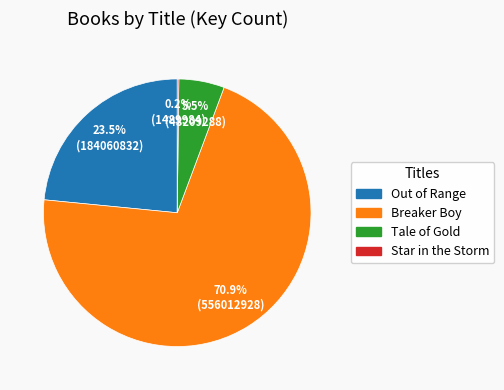

Is the sum of Breaker Boy and Tale of Gold greater than half?

Yes